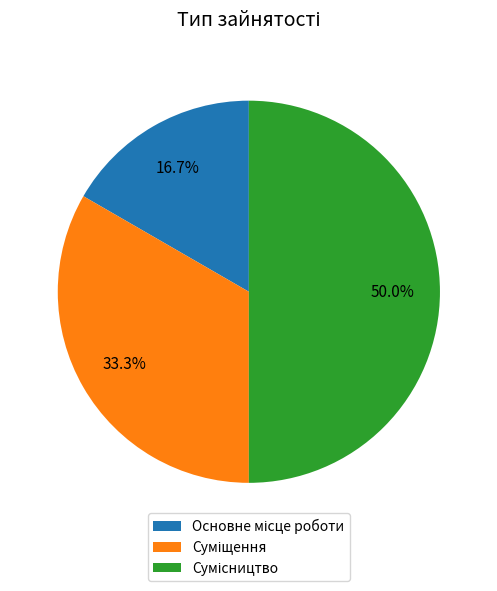

How many segments does this pie chart have?

3